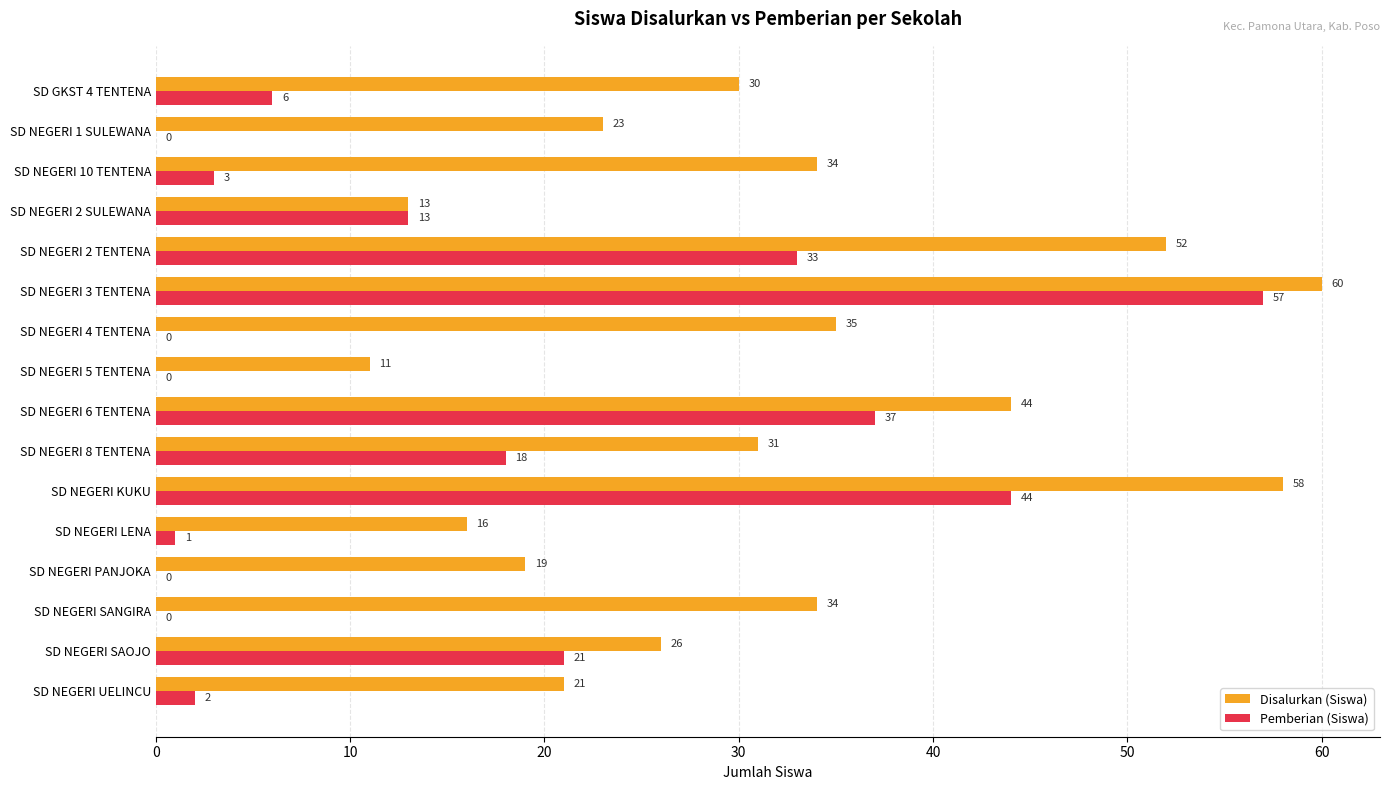

At which label is Pemberian (Siswa) closest to 28?

SD NEGERI 2 TENTENA